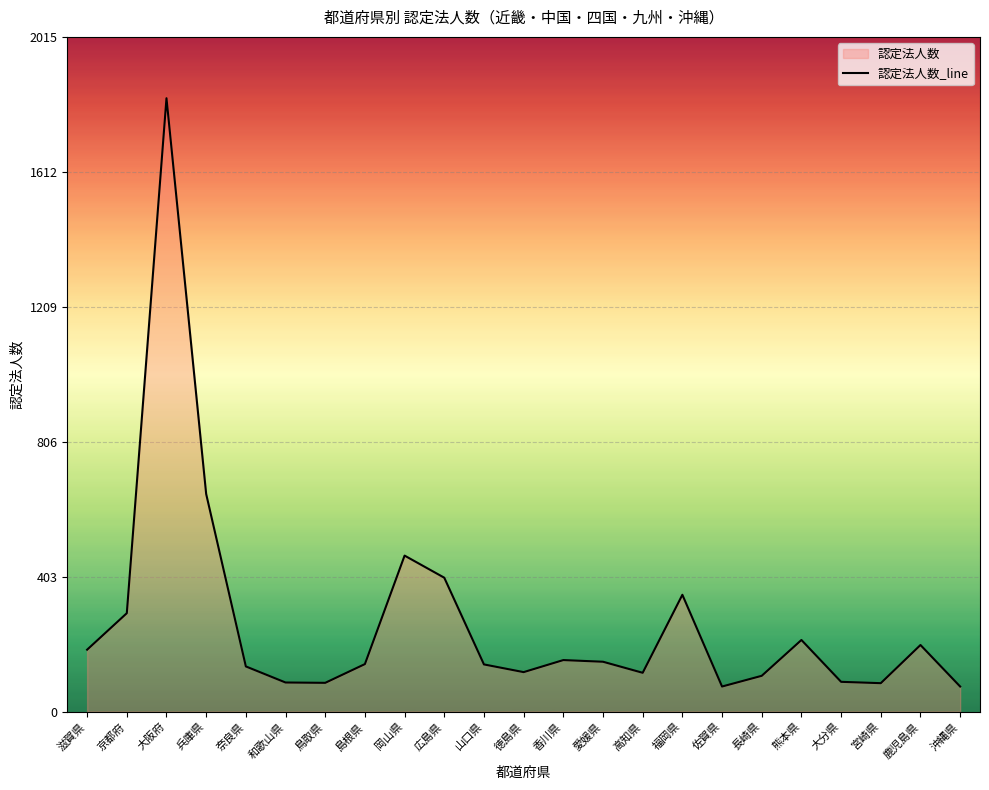

How many lines are shown in the chart?

1